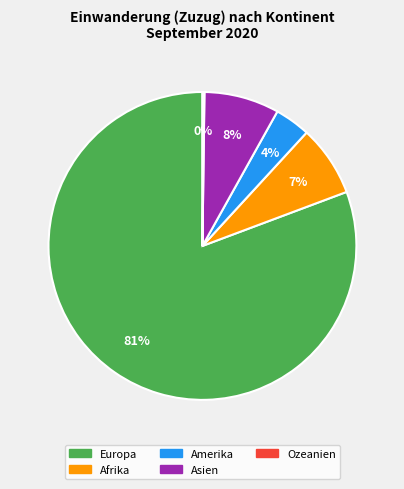

Which slice is the largest?

Europa